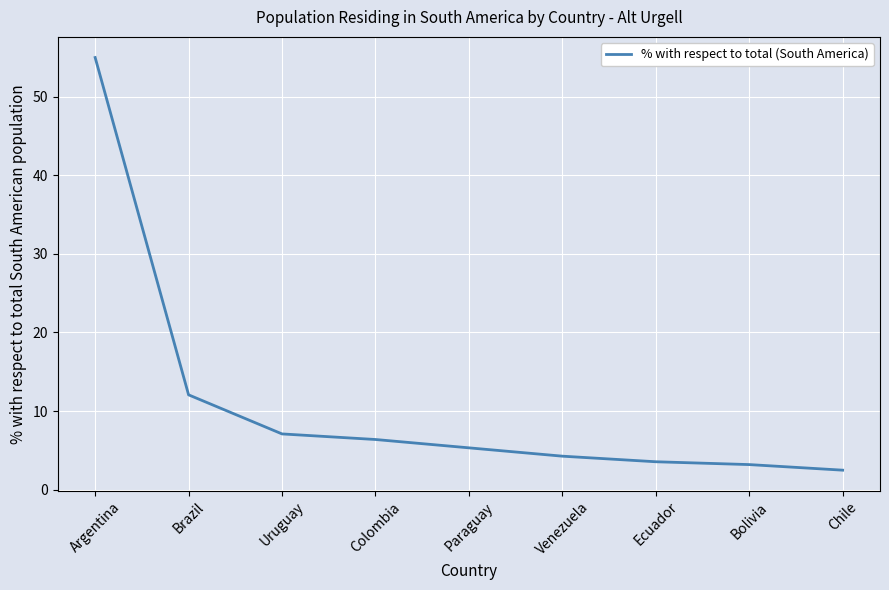

How many lines are shown in the chart?

1